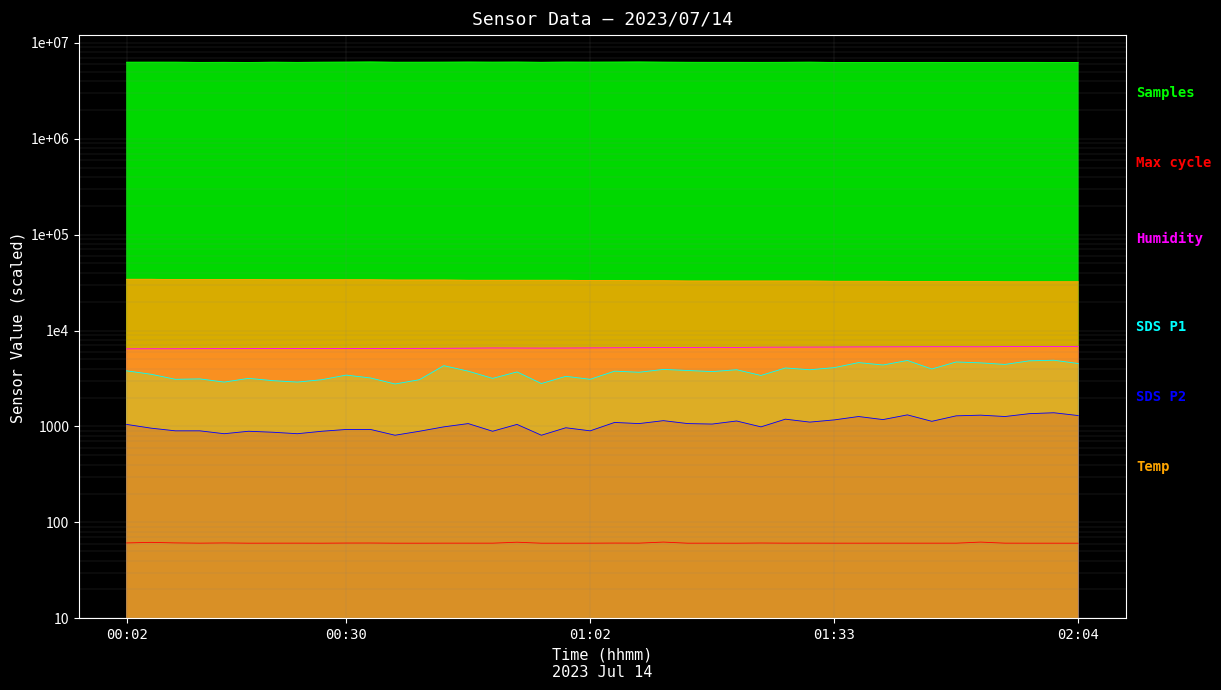

How many interior local valleys does the SDS_P2 series have?

13